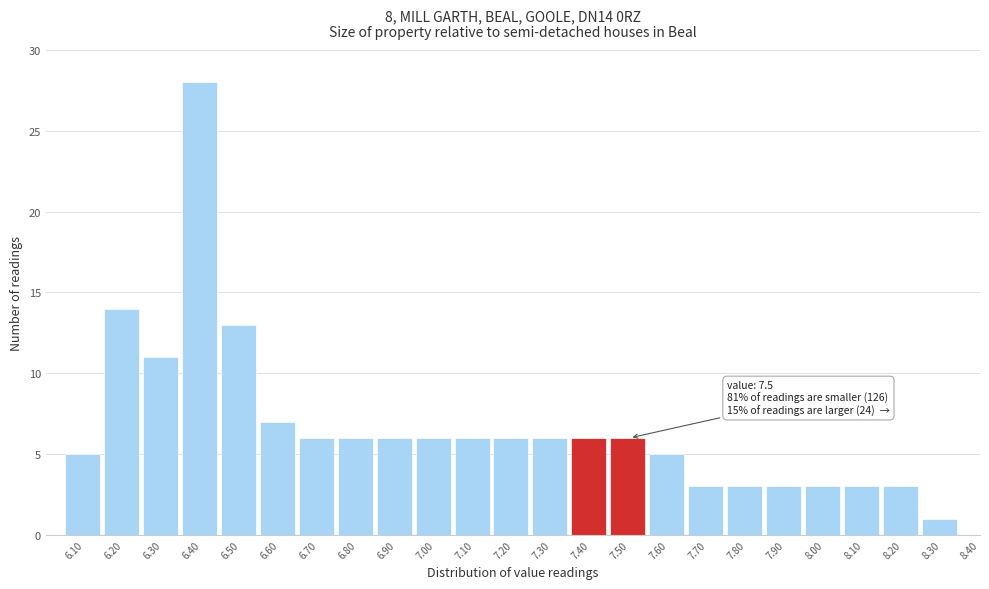

Reading left to right, list all the values displayed in this chart.

6.10=5	6.20=14	6.30=11	6.40=28	6.50=13	6.60=7	6.70=6	6.80=6	6.90=6	7.00=6	7.10=6	7.20=6	7.30=6	7.40=6	7.50=6	7.60=5	7.70=3	7.80=3	7.90=3	8.00=3	8.10=3	8.20=3	8.30=1	8.40=0